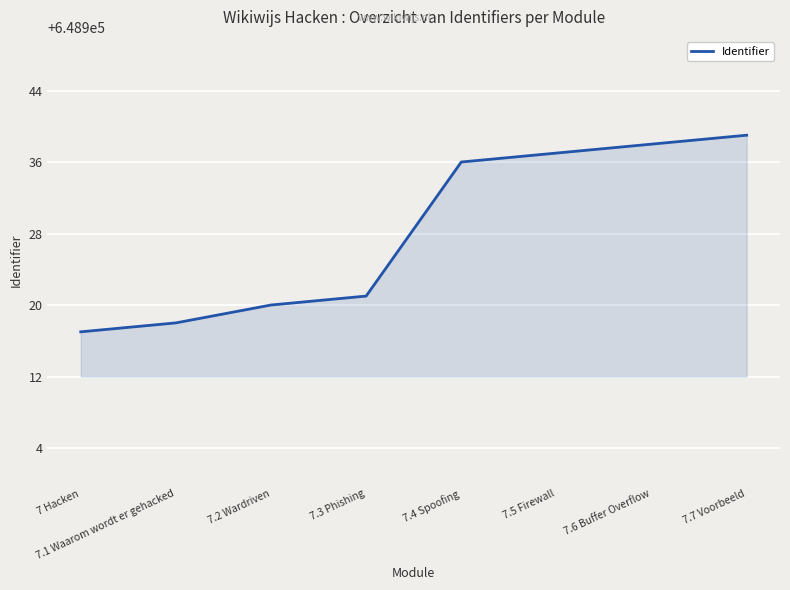

What position from the right is 7.3 Phishing?

5